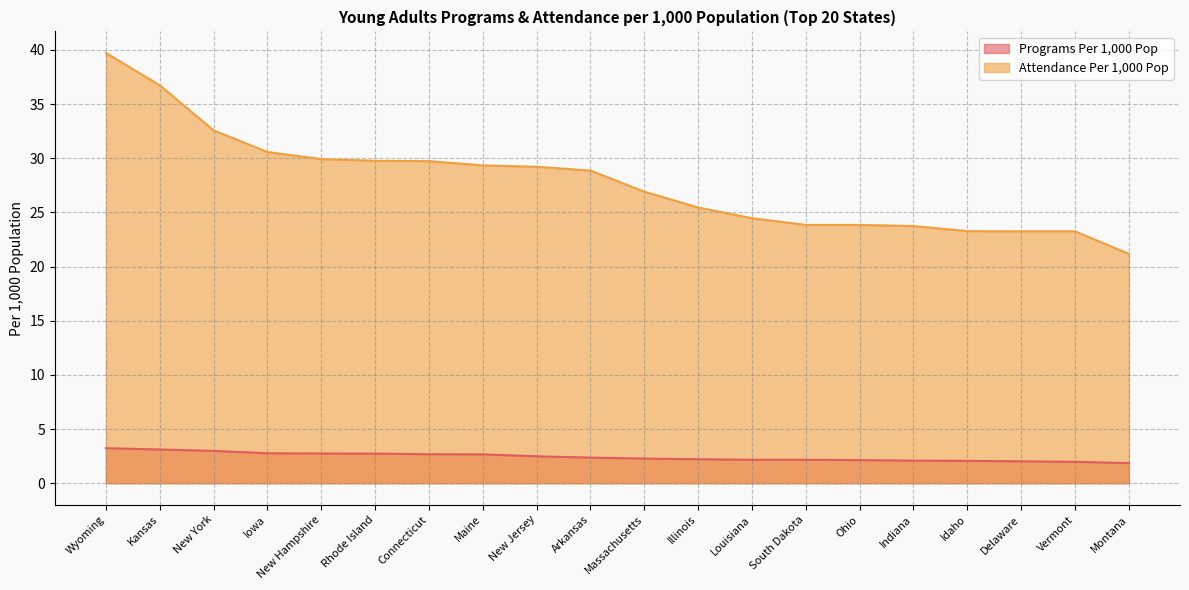

True or false: Programs Per 1,000 Pop and Attendance Per 1,000 Pop cross at least once.

False